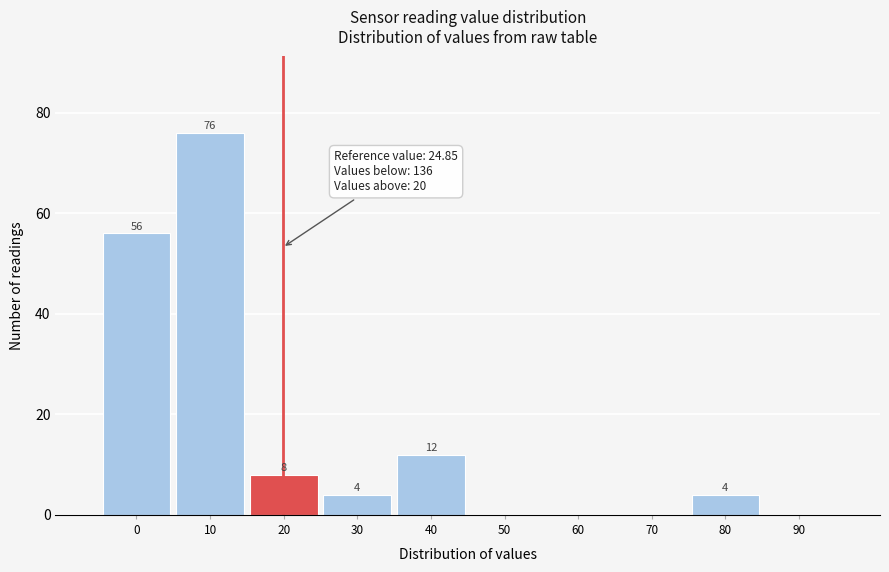

Reading left to right, transcribe all the data shown in this chart.

0=56	10=76	20=8	30=4	40=12	50=0	60=0	70=0	80=4	90=0